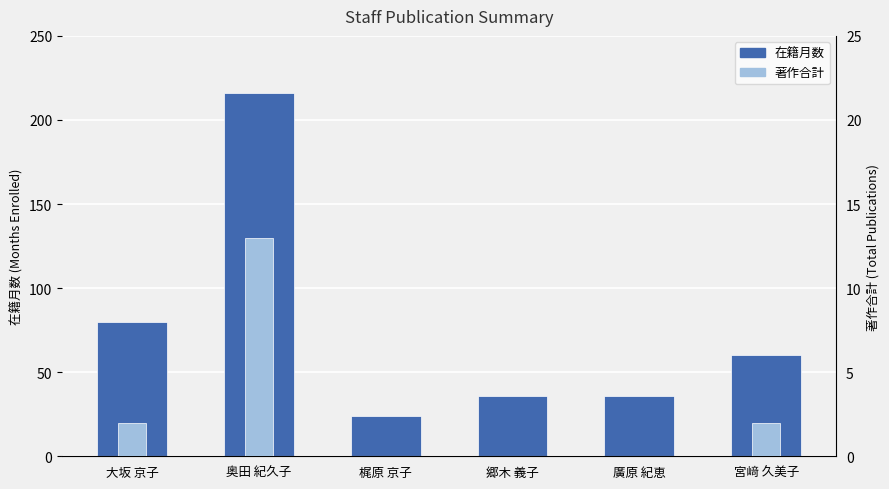

Where is 在籍月数 nearest to the value 120?

大坂 京子